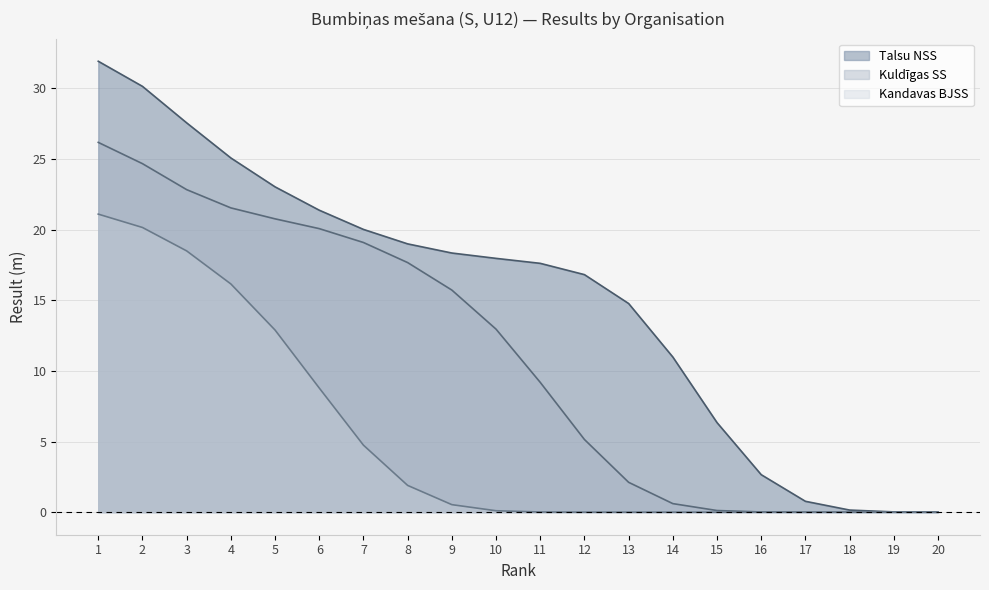

The value of Kandavas BJSS at 4 is 16.2. True or false?

True